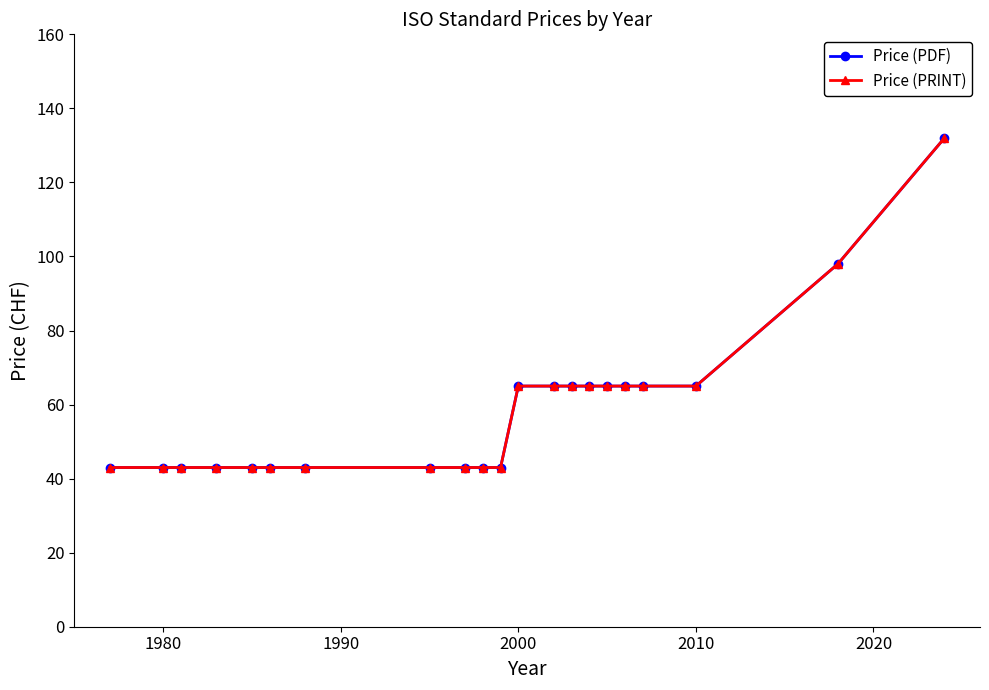

What is the value of the Price (PRINT) point at the 20th from the left?

98